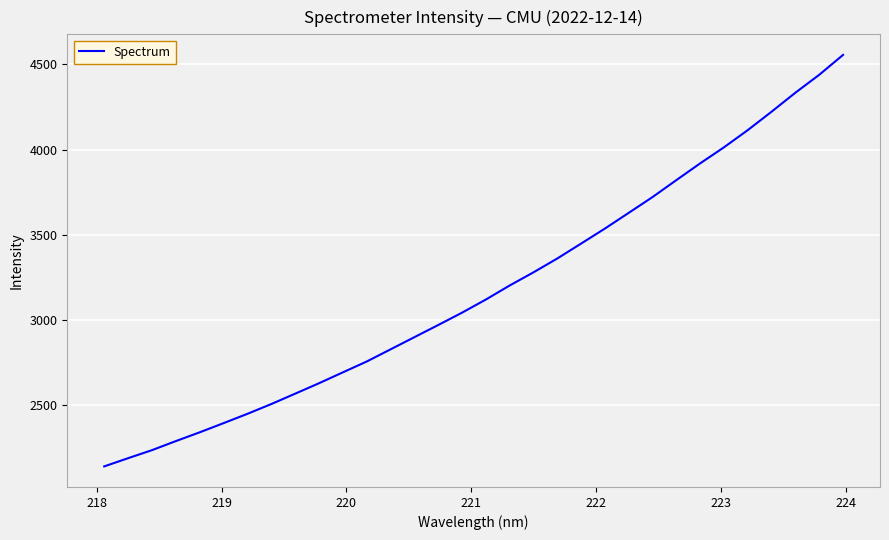

What is the average value?

3176.7